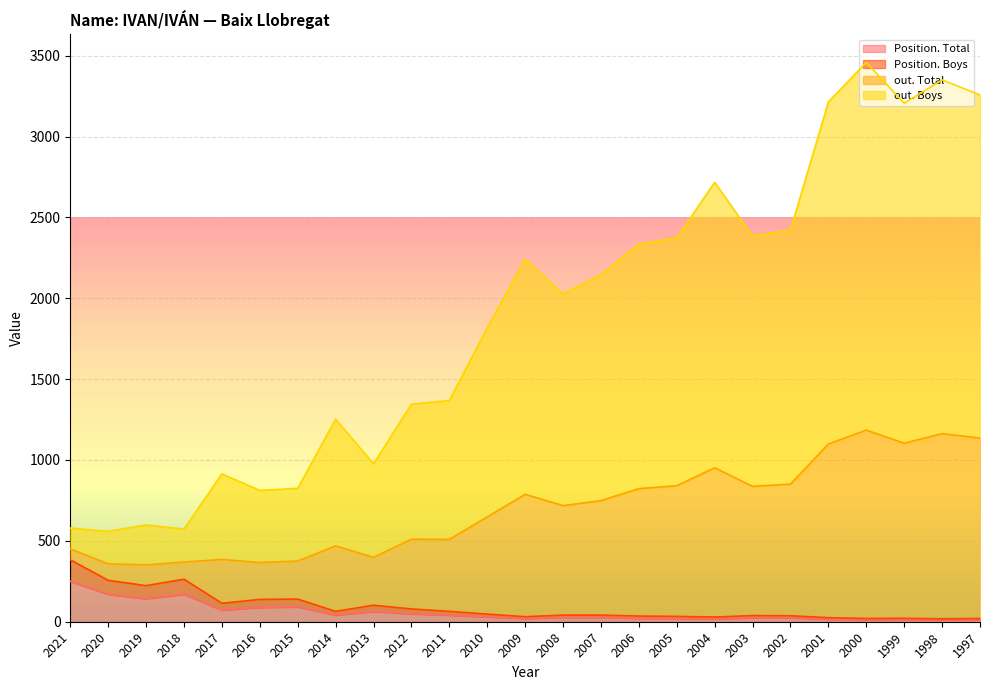

What is the highest value of the Position. Total series?

250